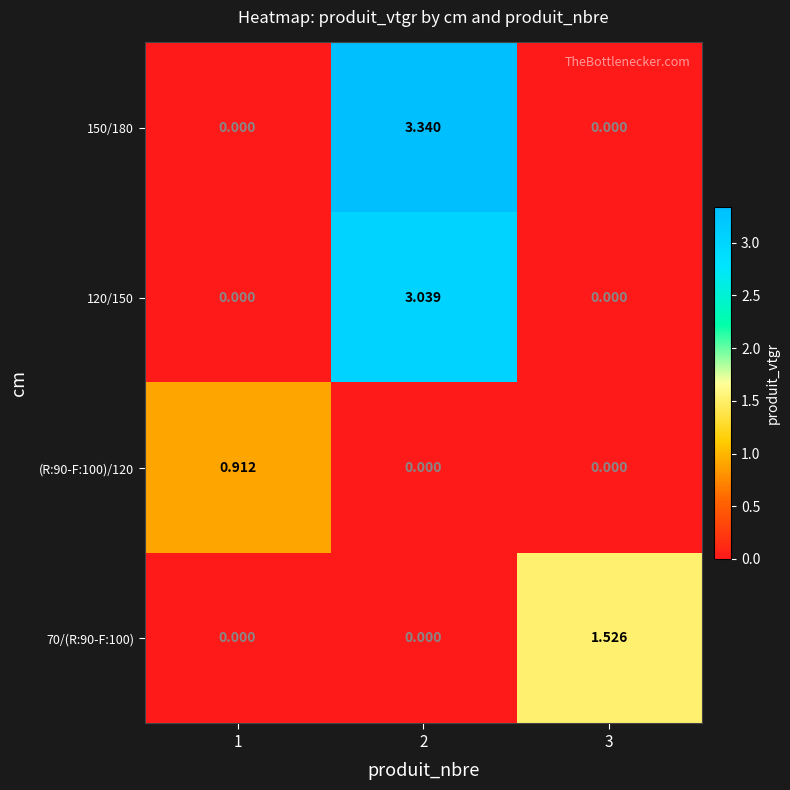

How many data points does each series have?

3